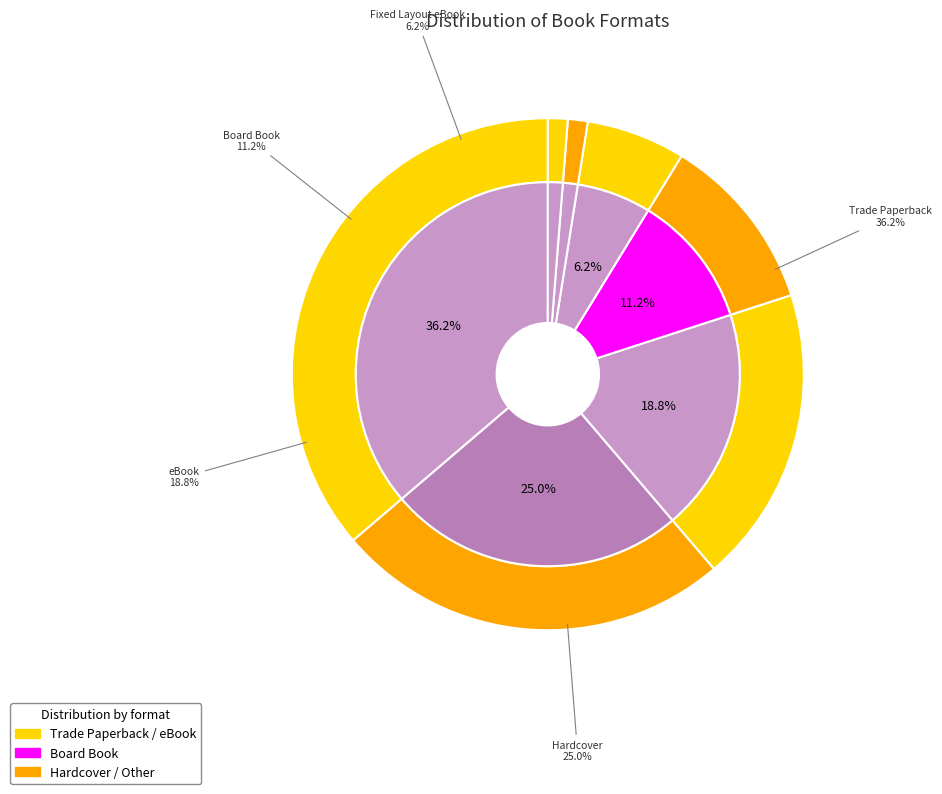

Is it true that Enhanced eBook is 1% of the pie?

True